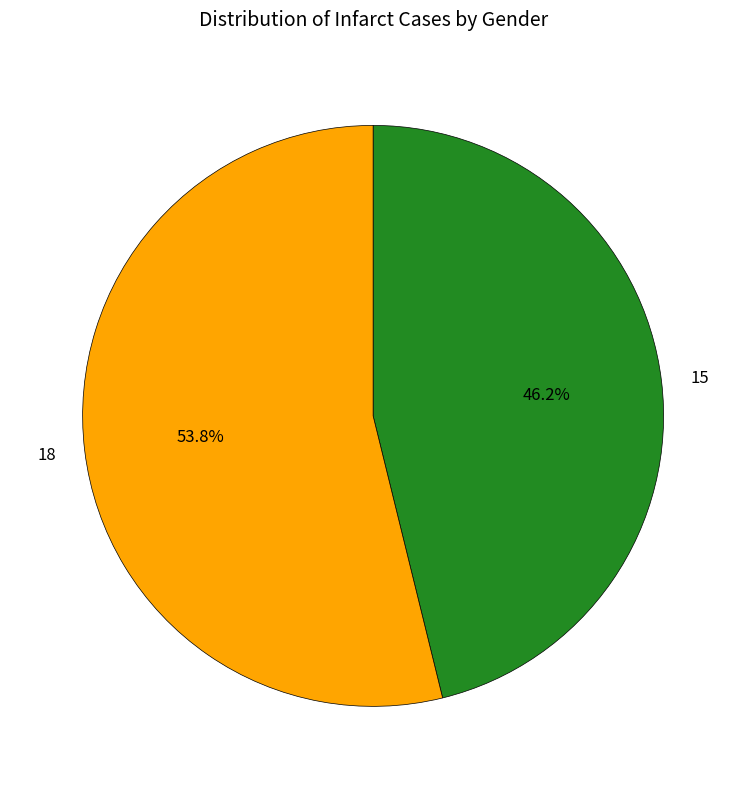

Do 18 and 15 together represent more than half of the pie?

Yes